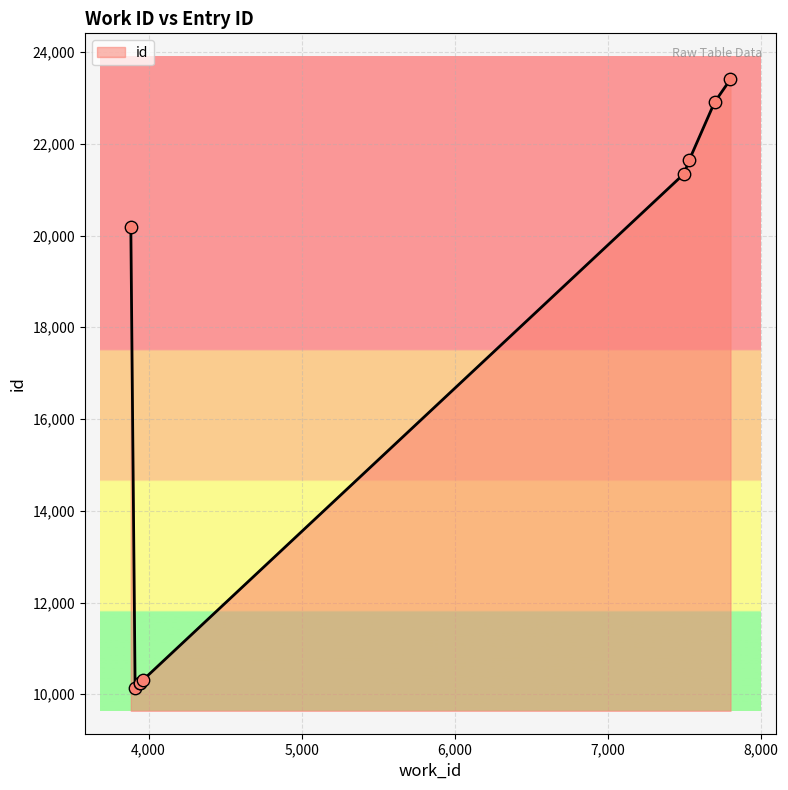

Which has a higher value, 7531 or 7801?

7801